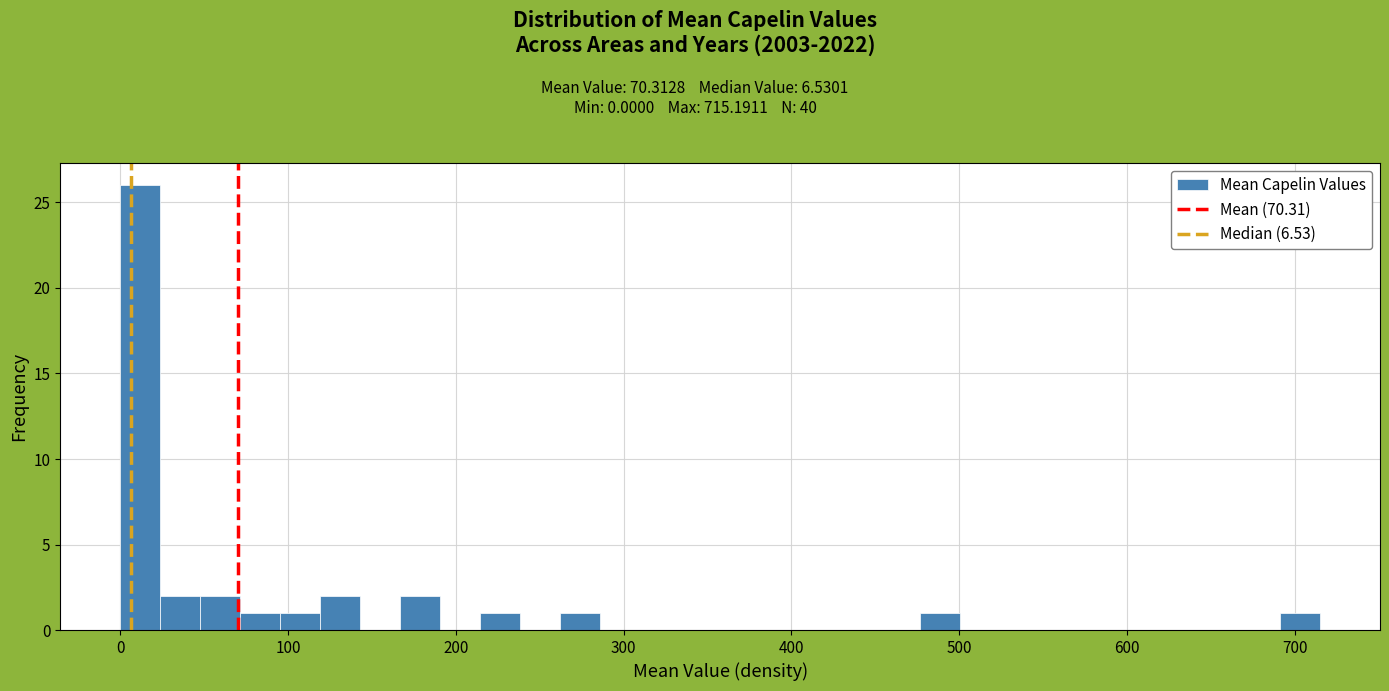

Read against the x-axis, roughly where is the centre of the tallest bar?

10